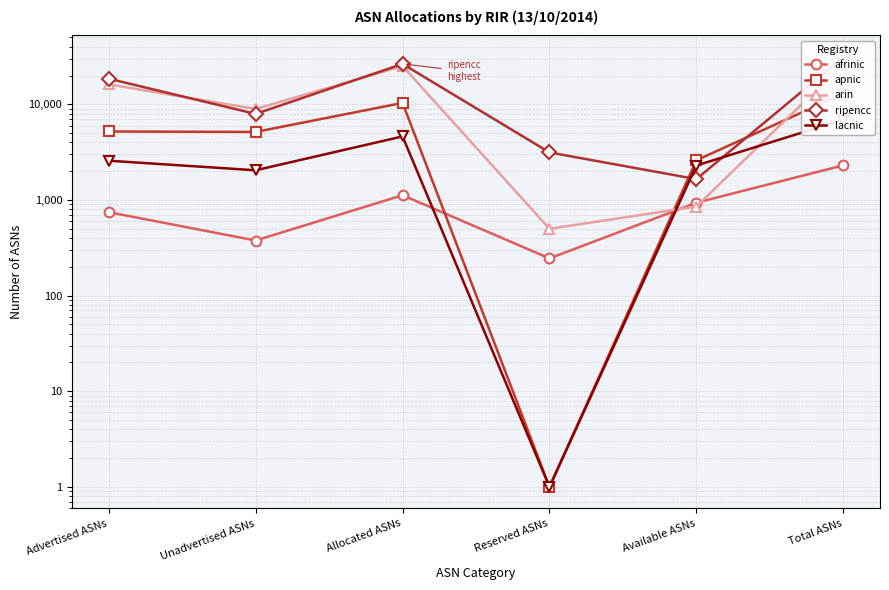

List the series in order of their peak value, highest first.

ripencc, arin, apnic, lacnic, afrinic